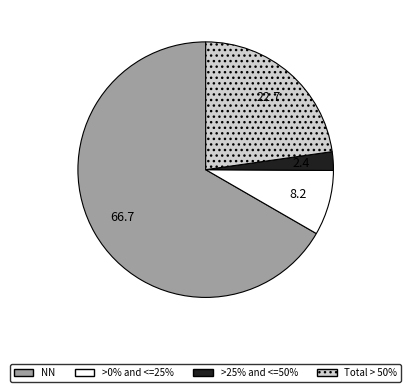

Does any single category account for the majority?

Yes